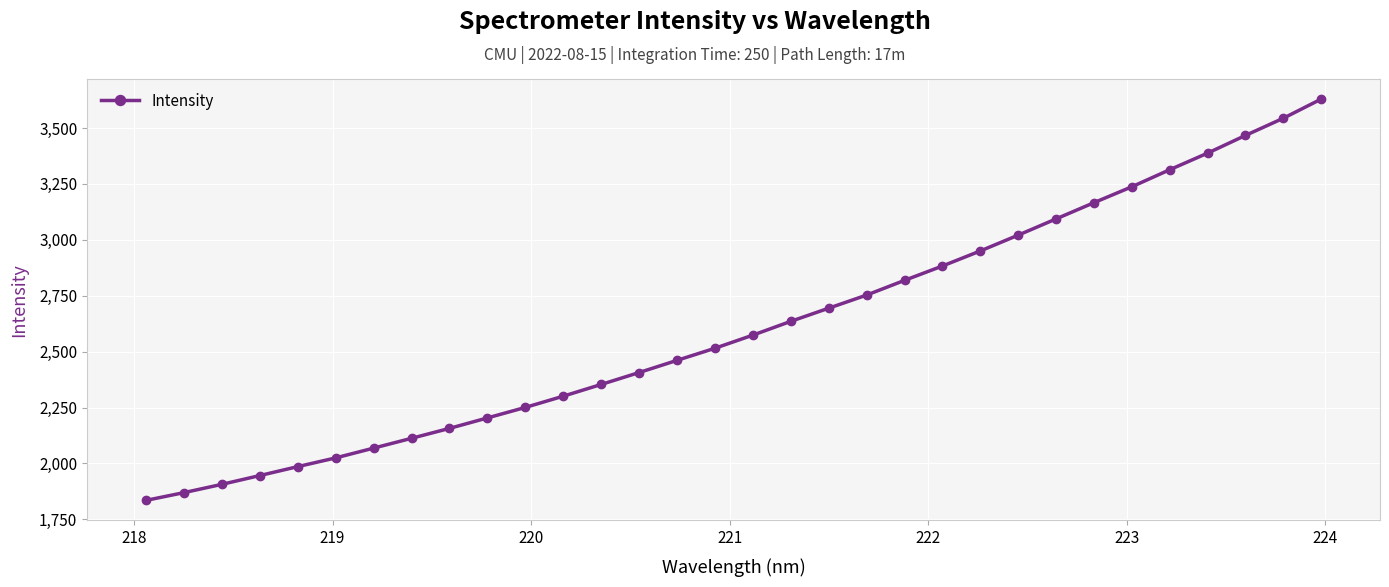

What is the sum of all values?

83565.9